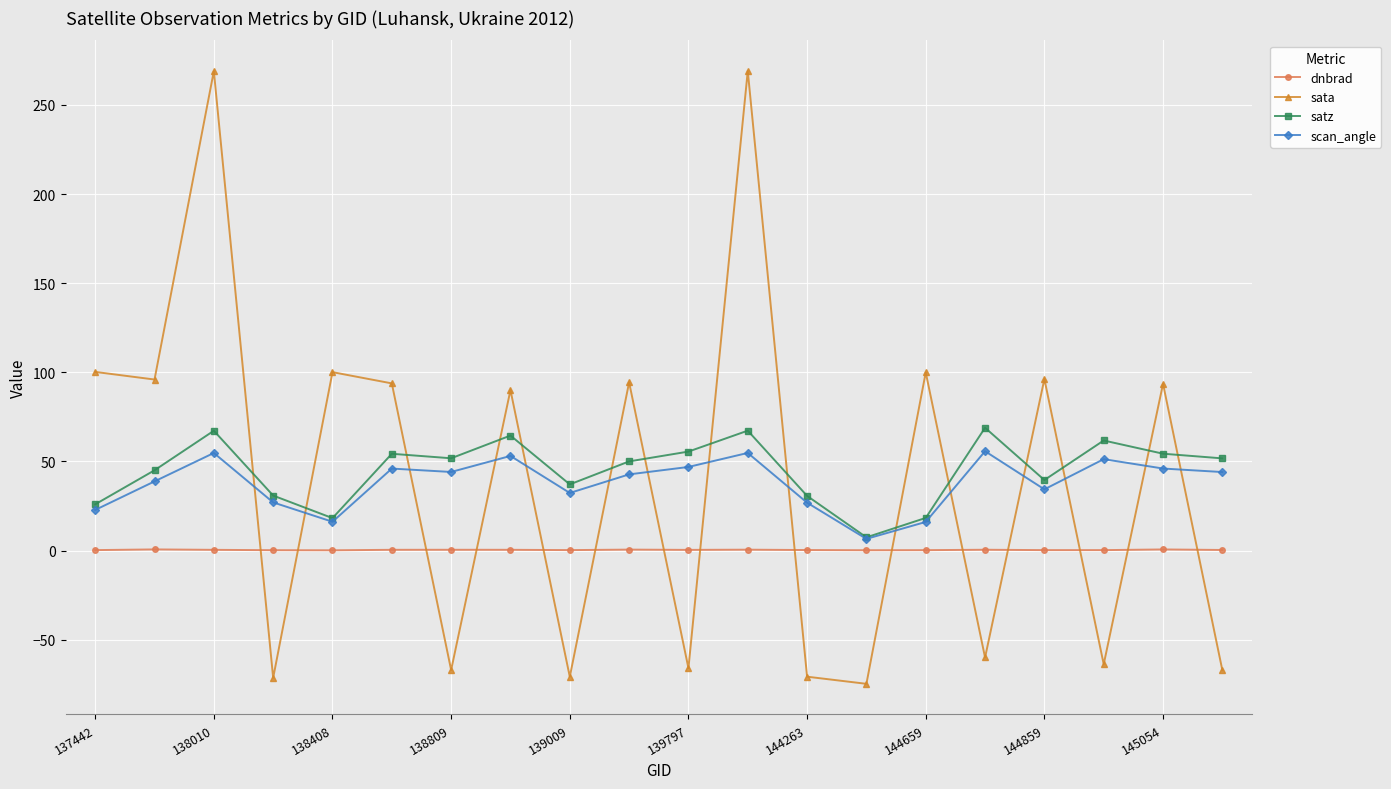

What is the sum of all satz values?

901.0